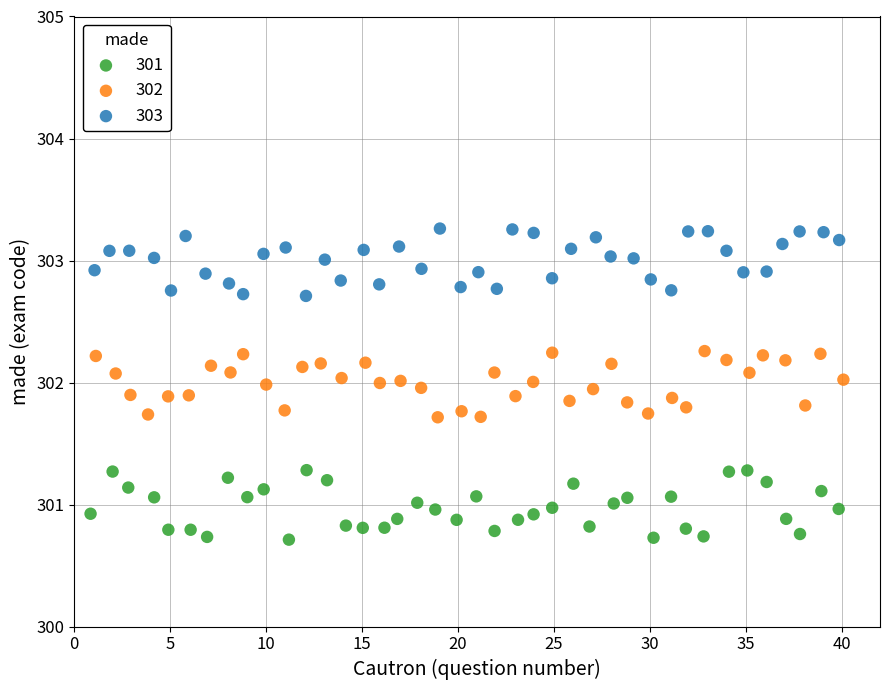

Which series contains the highest Y value?

303